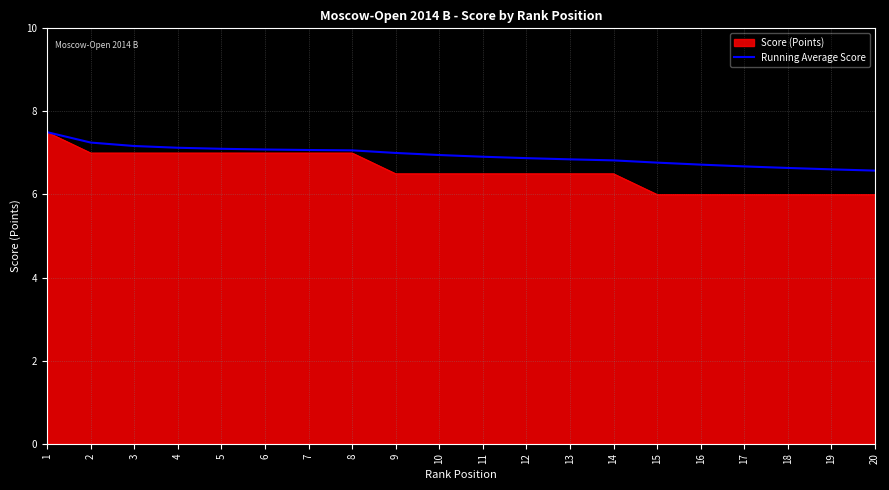

True or false: Score (Points) has a value of 7.0 at 2.

True